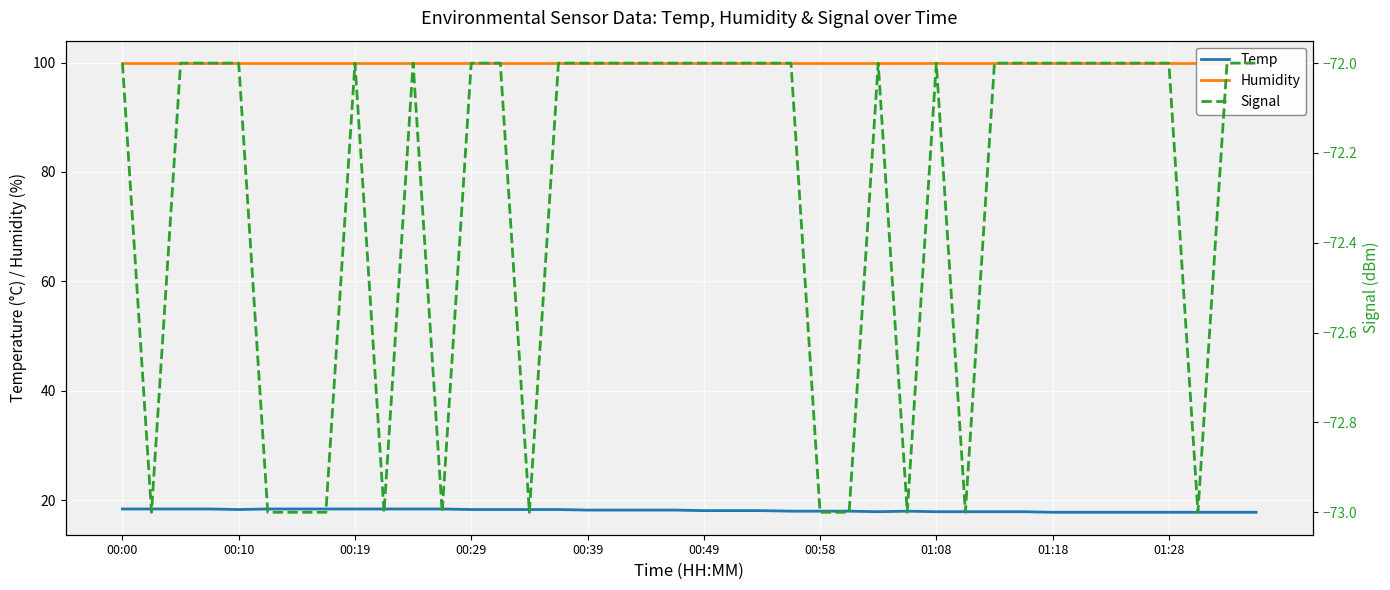

What is the difference between the maximum and minimum values in the Signal series?

1.0